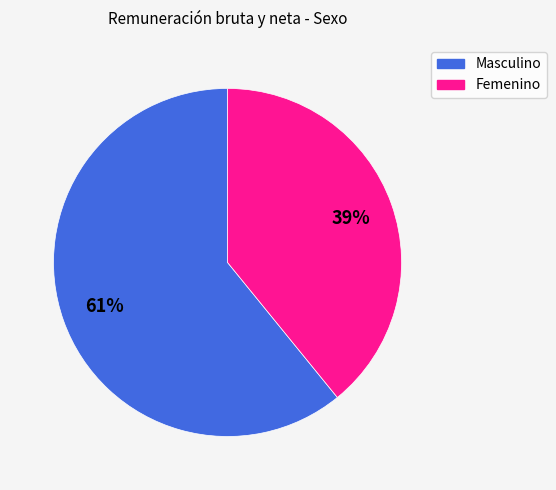

True or false: Masculino accounts for 61% of the total.

True